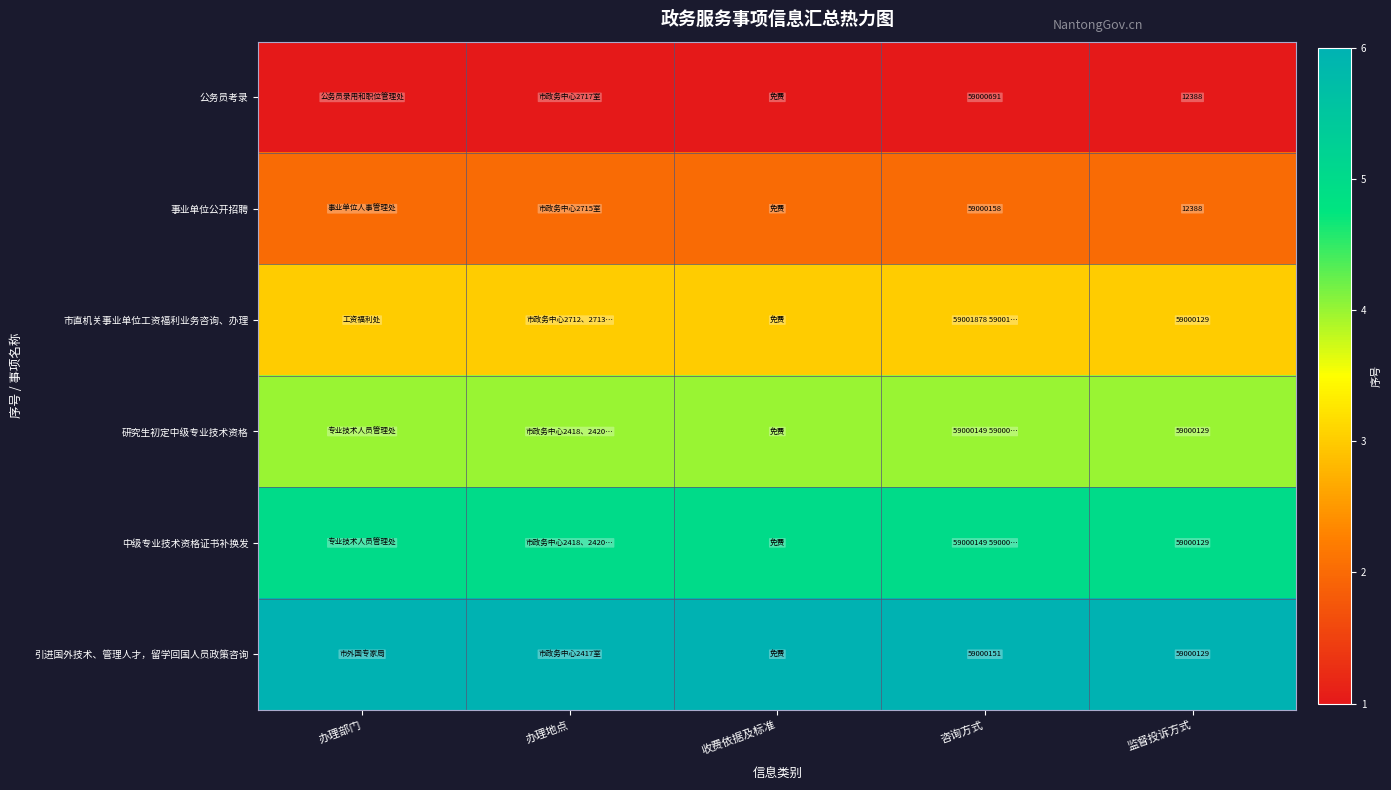

True or false: 事业单位公开招聘 has a value of 59000158 at 咨询方式.

True